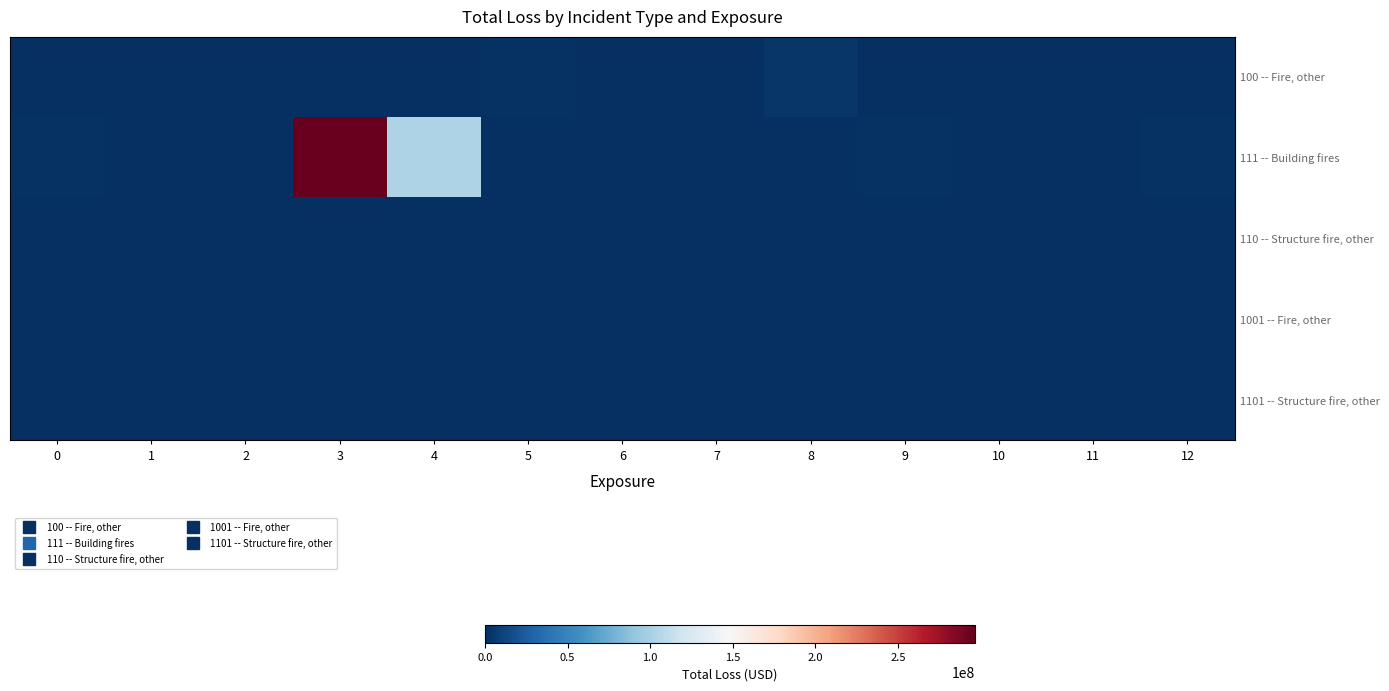

Reading left to right, extract all data points from this chart.

100 -- Fire, other: 0=409405	1=5000	2=1043002	3=0	4=0	5=1619002	6=8950	7=500	8=4482050	9=5500	10=2000	11=8250	12=4500
111 -- Building fires: 0=1748787	1=149000	2=100000	3=296654496	4=102404572	5=209620	6=3500	7=205000	8=105000	9=2002531	10=303500	11=5000	12=1265495
110 -- Structure fire, other: 0=48816	1=500	2=0	3=0	4=0	5=0	6=0	7=0	8=0	9=0	10=0	11=0	12=0
1001 -- Fire, other: 0=0	1=2750	2=500	3=0	4=0	5=0	6=0	7=0	8=0	9=0	10=0	11=0	12=0
1101 -- Structure fire, other: 0=500	1=0	2=0	3=0	4=0	5=0	6=0	7=0	8=0	9=0	10=0	11=0	12=0